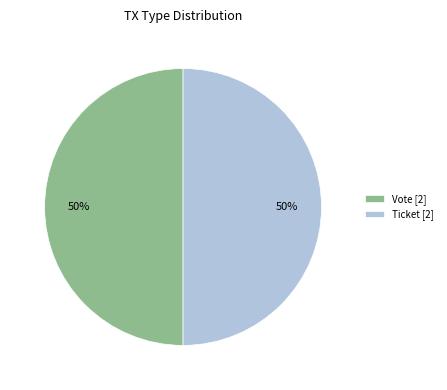

The Vote [2] slice represents 50% of the pie. True or false?

True